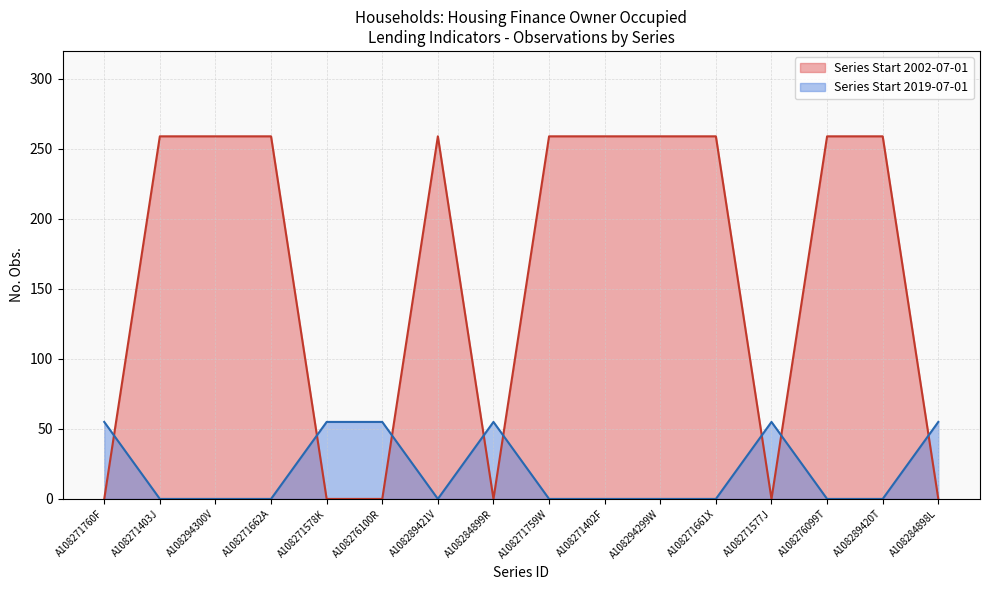

Which has a higher value, A108271402F or A108284899R?

A108271402F